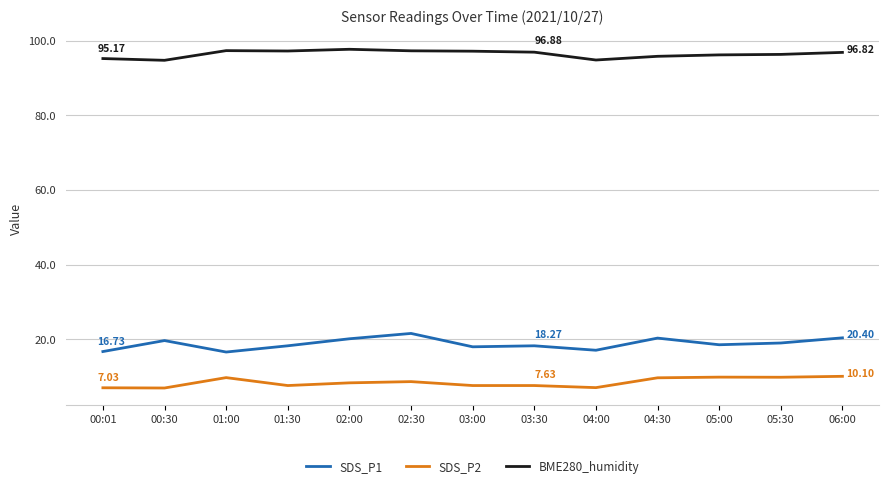

Which series has the largest total across all categories?

BME280_humidity